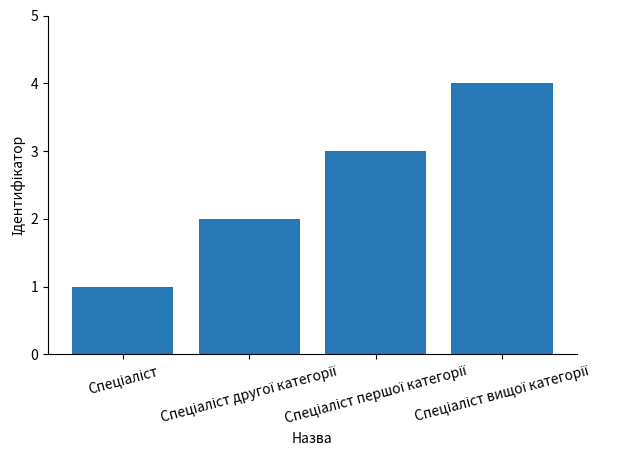

Does the chart contain stacked bars?

No